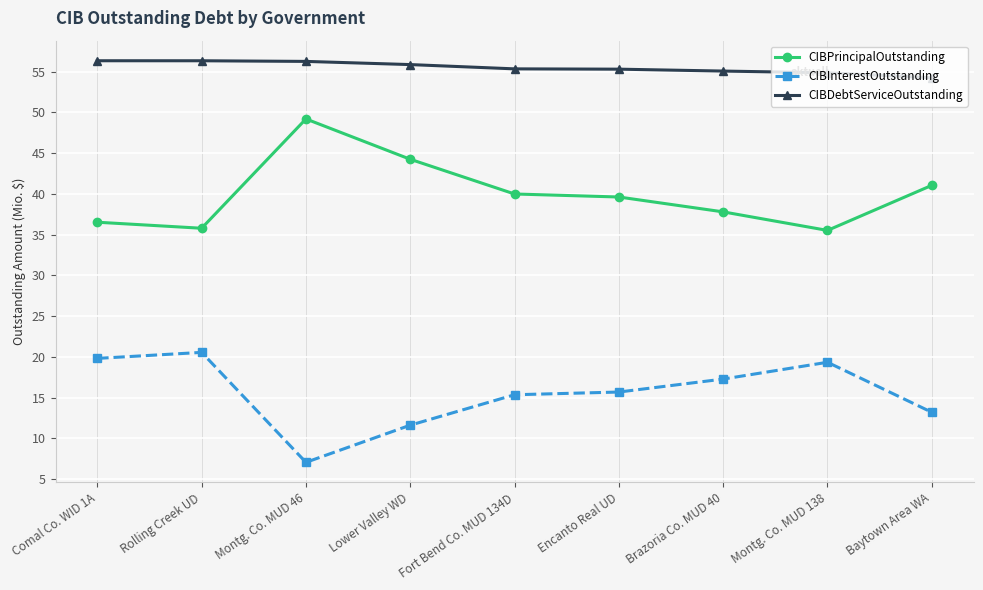

Rank the series by their average value, from lowest to highest.

CIBInterestOutstanding, CIBPrincipalOutstanding, CIBDebtServiceOutstanding